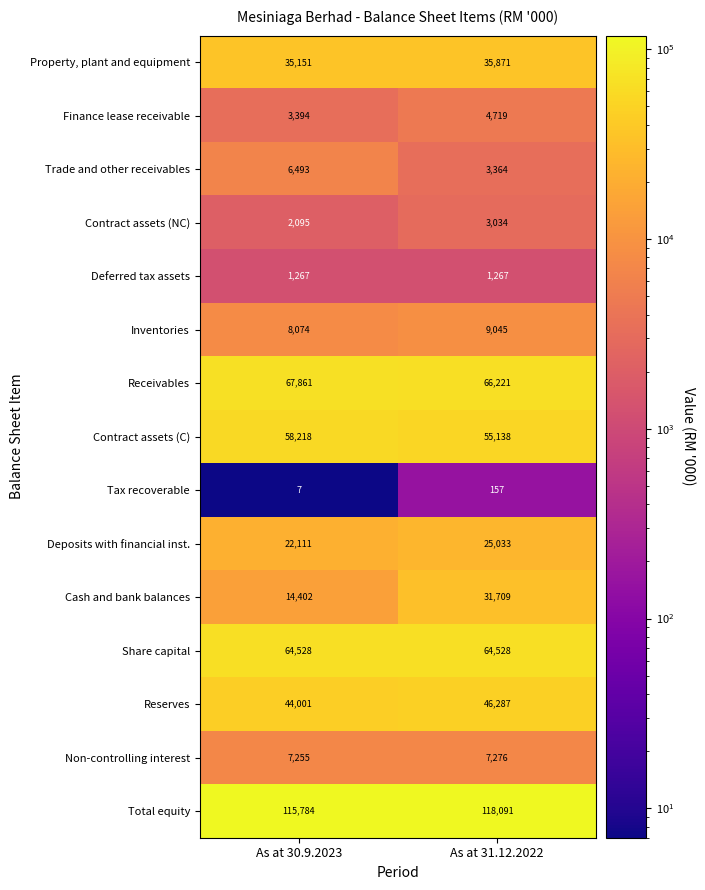

Between As at 30.9.2023 and As at 31.12.2022, which series saw the biggest shift?

Cash and bank balances